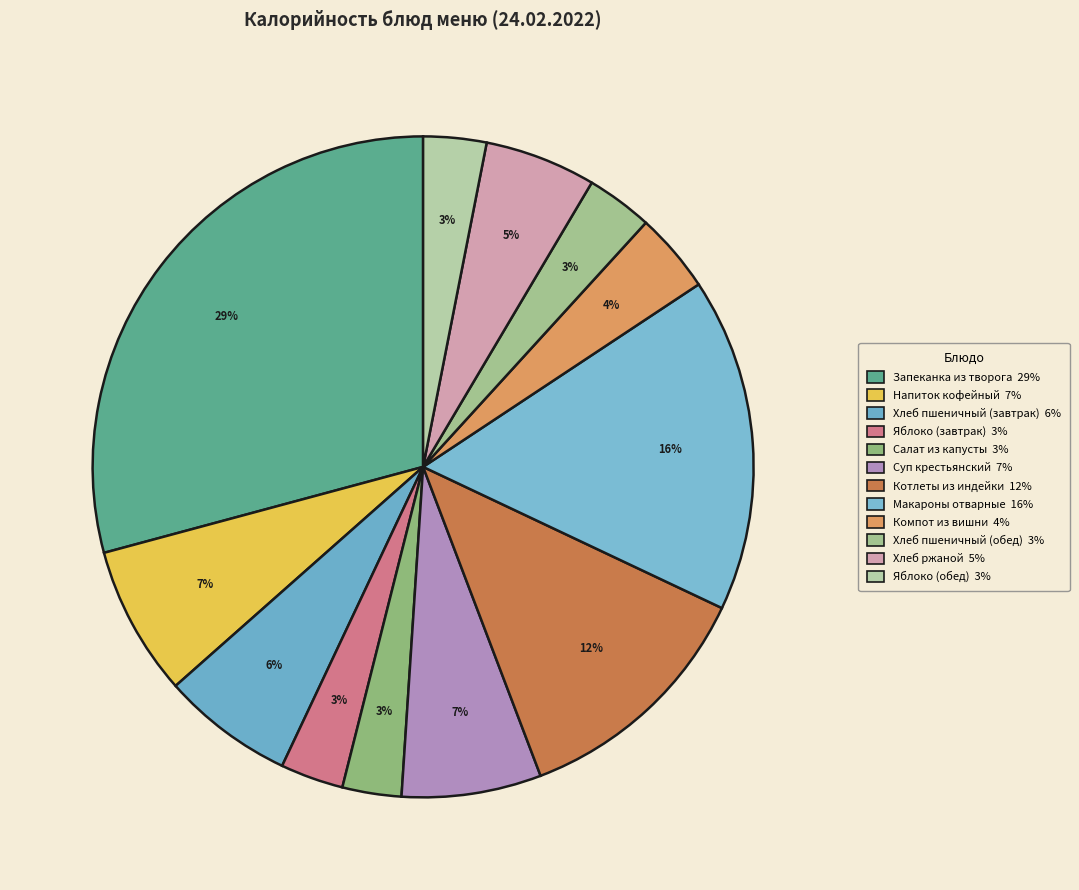

What is the largest slice in the pie chart?

Запеканка из творога